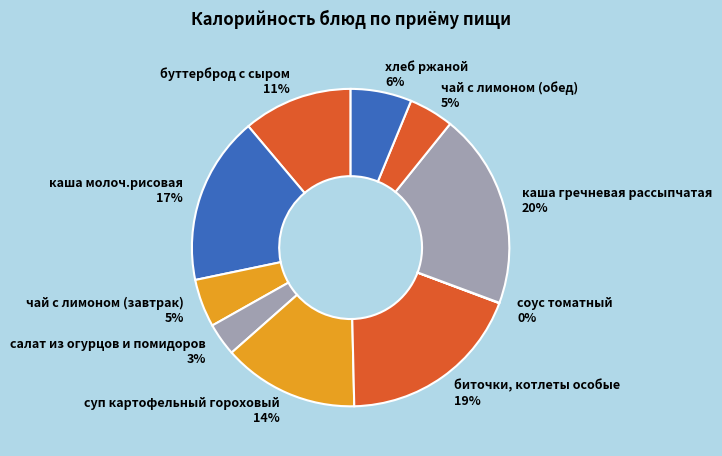

Which has a higher value, хлеб ржаной or чай с лимоном (завтрак)?

хлеб ржаной